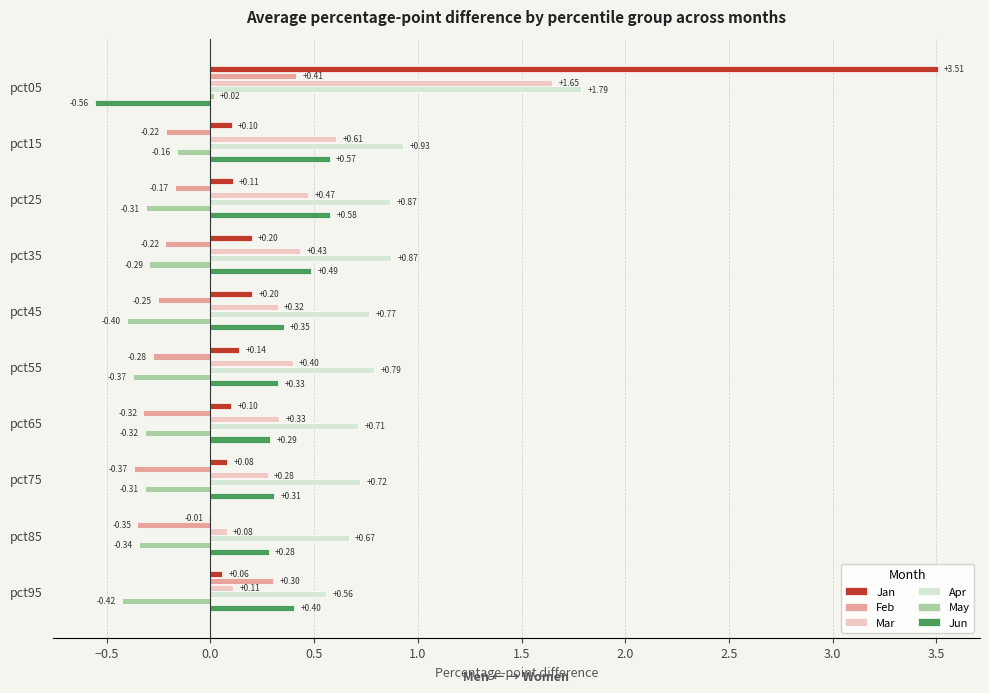

Which series changed the most between pct25 and pct45?

Jun